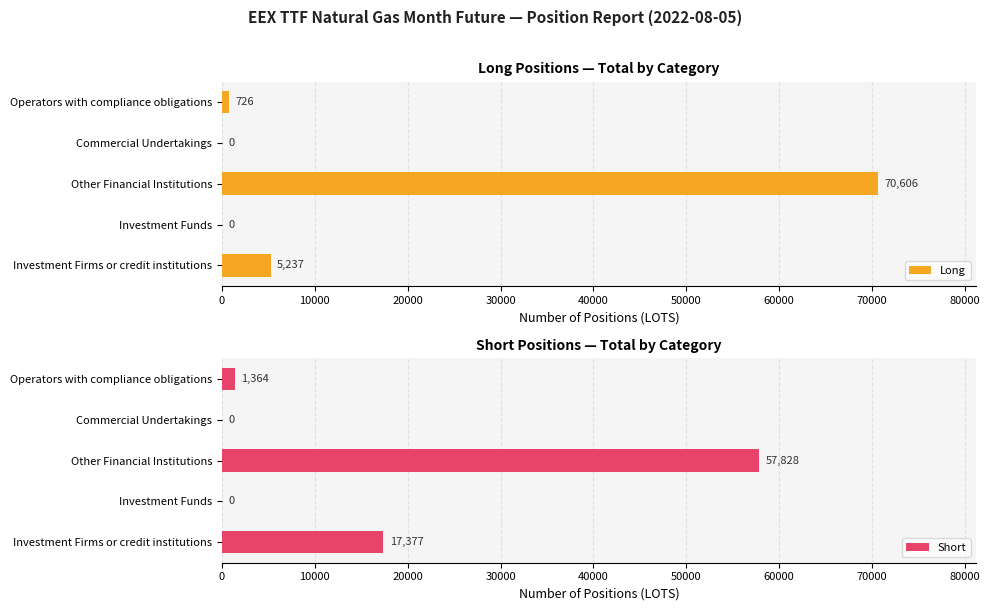

Are the bars grouped side by side (vs. stacked)?

Yes